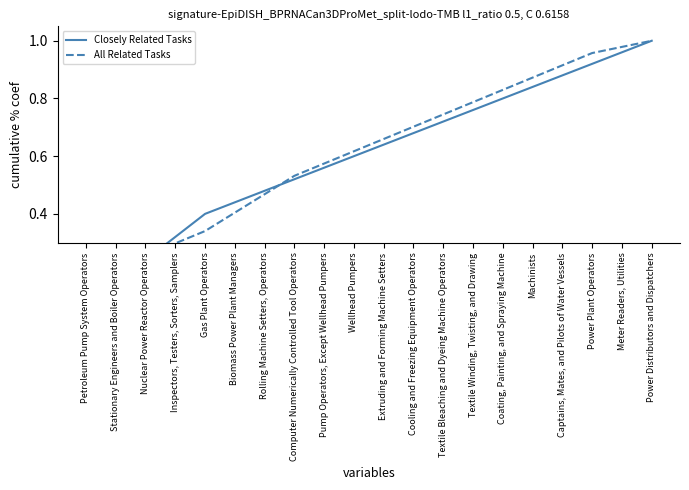

Reading right to left, extract all data points from this chart.

Closely Related Tasks: Power Distributors and Dispatchers=1.0	Meter Readers, Utilities=1.0	Power Plant Operators=0.9	Captains, Mates, and Pilots of Water Vessels=0.9	Machinists=0.8	Coating, Painting, and Spraying Machine=0.8	Textile Winding, Twisting, and Drawing=0.8	Textile Bleaching and Dyeing Machine Operators=0.7	Cooling and Freezing Equipment Operators=0.7	Extruding and Forming Machine Setters=0.6	Wellhead Pumpers=0.6	Pump Operators, Except Wellhead Pumpers=0.6	Computer Numerically Controlled Tool Operators=0.5	Rolling Machine Setters, Operators=0.5	Biomass Power Plant Managers=0.4	Gas Plant Operators=0.4	Inspectors, Testers, Sorters, Samplers=0.3	Nuclear Power Reactor Operators=0.2	Stationary Engineers and Boiler Operators=0.2	Petroleum Pump System Operators=0.1
All Related Tasks: Power Distributors and Dispatchers=1.0	Meter Readers, Utilities=1.0	Power Plant Operators=1.0	Captains, Mates, and Pilots of Water Vessels=0.9	Machinists=0.9	Coating, Painting, and Spraying Machine=0.8	Textile Winding, Twisting, and Drawing=0.8	Textile Bleaching and Dyeing Machine Operators=0.7	Cooling and Freezing Equipment Operators=0.7	Extruding and Forming Machine Setters=0.7	Wellhead Pumpers=0.6	Pump Operators, Except Wellhead Pumpers=0.6	Computer Numerically Controlled Tool Operators=0.5	Rolling Machine Setters, Operators=0.5	Biomass Power Plant Managers=0.4	Gas Plant Operators=0.3	Inspectors, Testers, Sorters, Samplers=0.3	Nuclear Power Reactor Operators=0.2	Stationary Engineers and Boiler Operators=0.2	Petroleum Pump System Operators=0.1